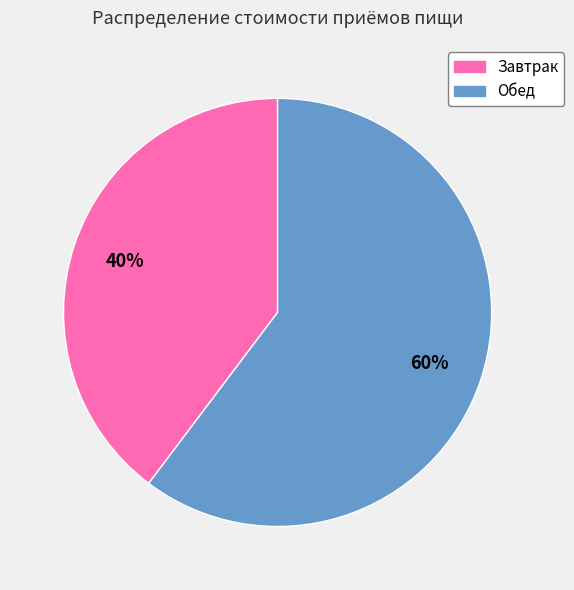

Rank the categories by value from highest to lowest.

Обед, Завтрак